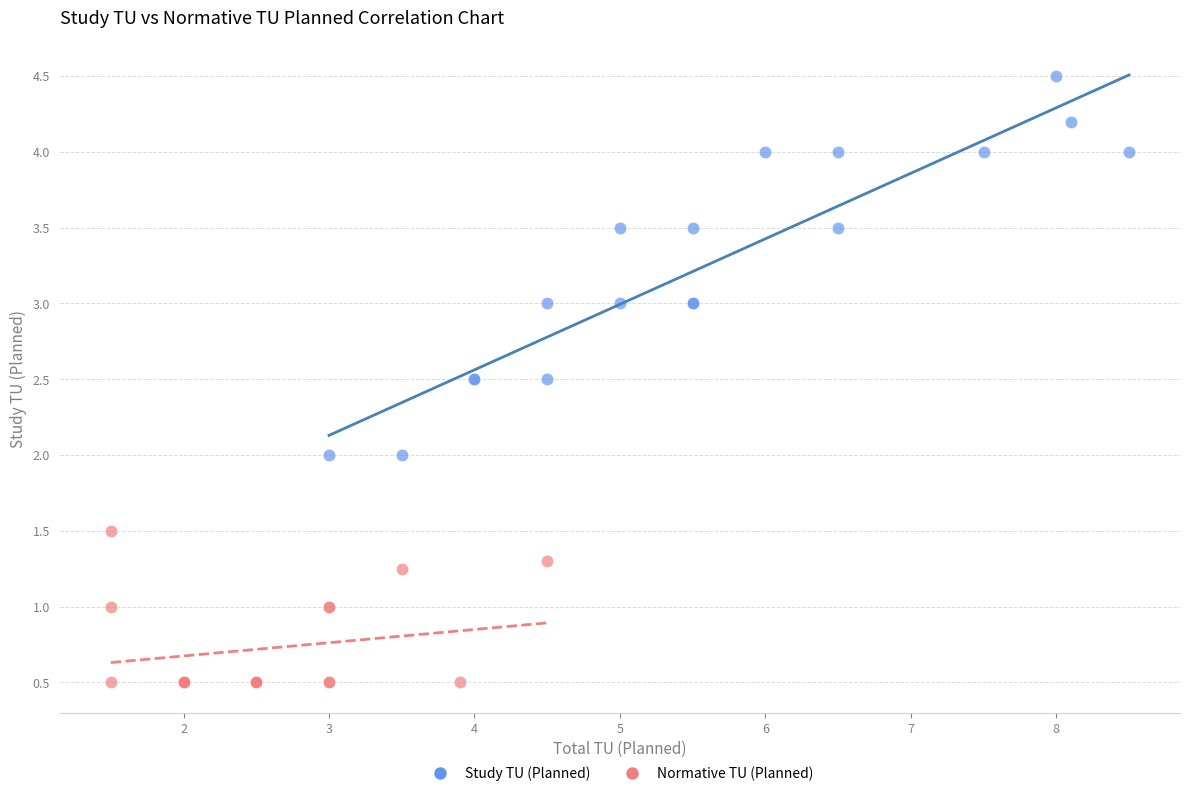

Which series contains the lowest Y value?

Normative TU (Planned)